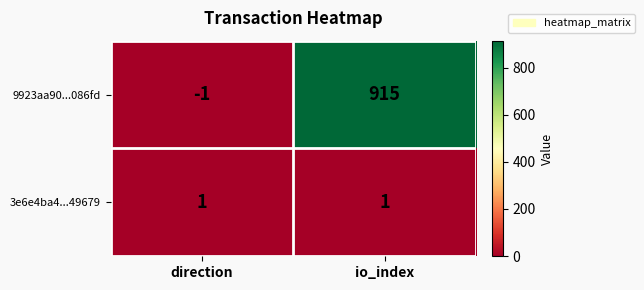

Which category has the lowest value across all series?

direction